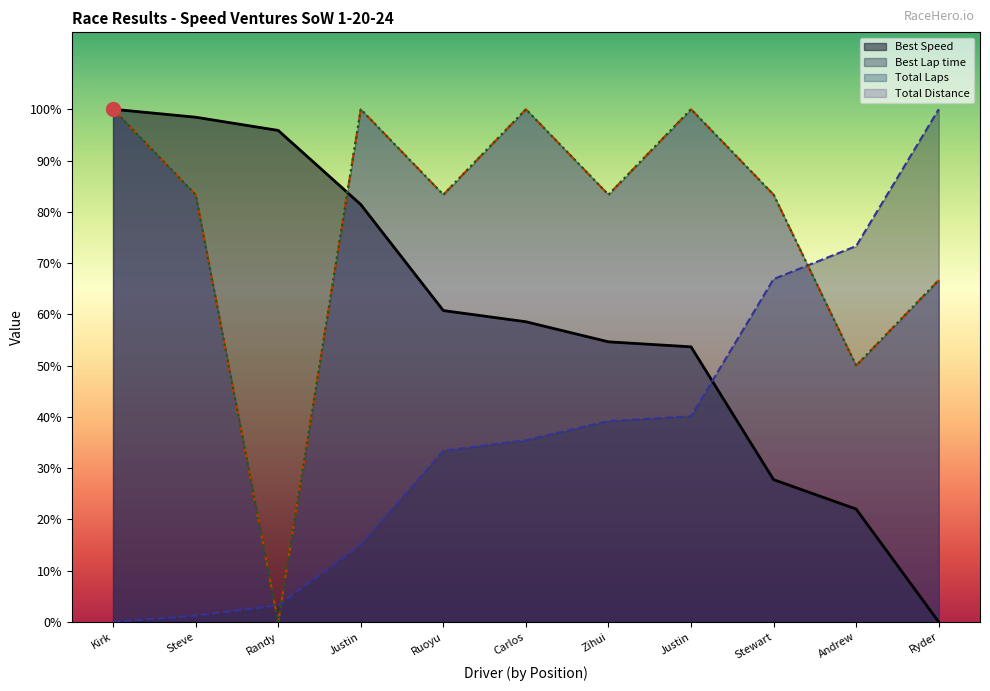

What is the difference between the maximum and second lowest values in the Total Distance series?

50.0